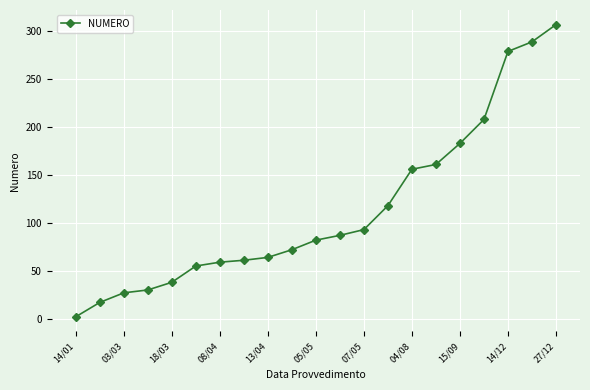

How many data points are less than 82?

10